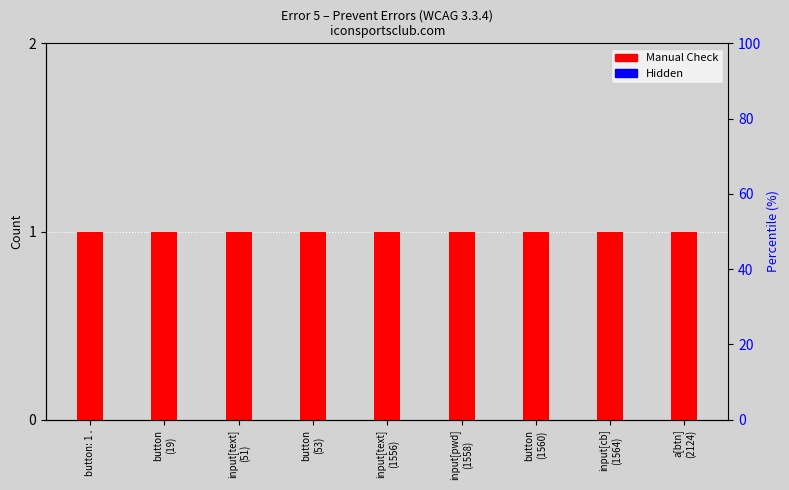

What is the greatest value displayed?

1